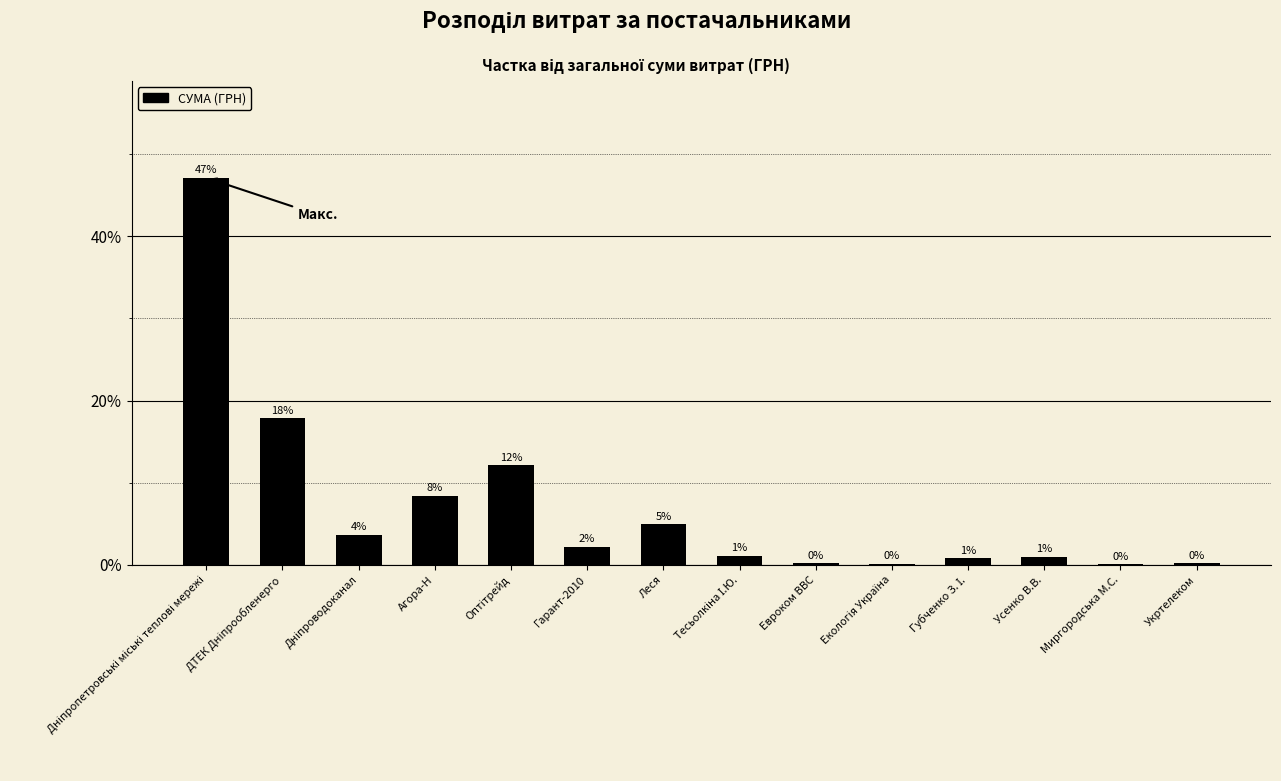

Rank the categories by value from lowest to highest.

Миргородська М.С., Екологія Україна, Евроком ВВС, Укртелеком, Губченко З. І., Усенко В.В., Тесьолкіна І.Ю., Гарант-2010, Дніпроводоканал, Леся, Агора-Н, Оптітрейд, ДТЕК Дніпрообленерго, Дніпропетровські міські теплові мережі